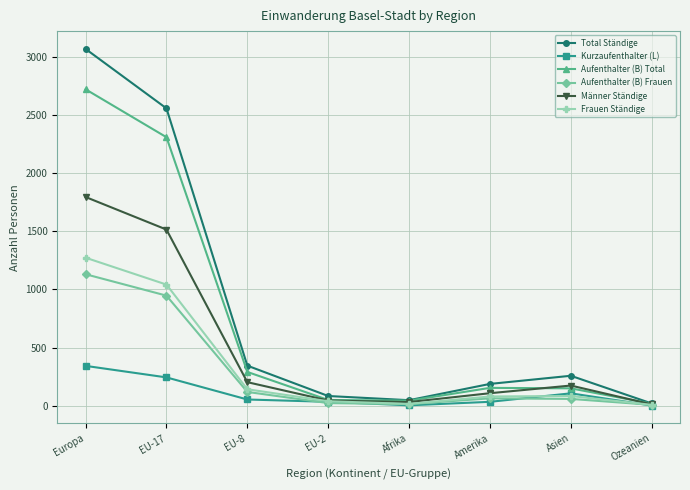

True or false: Total Ständige has a value of 84 at EU-2.

True